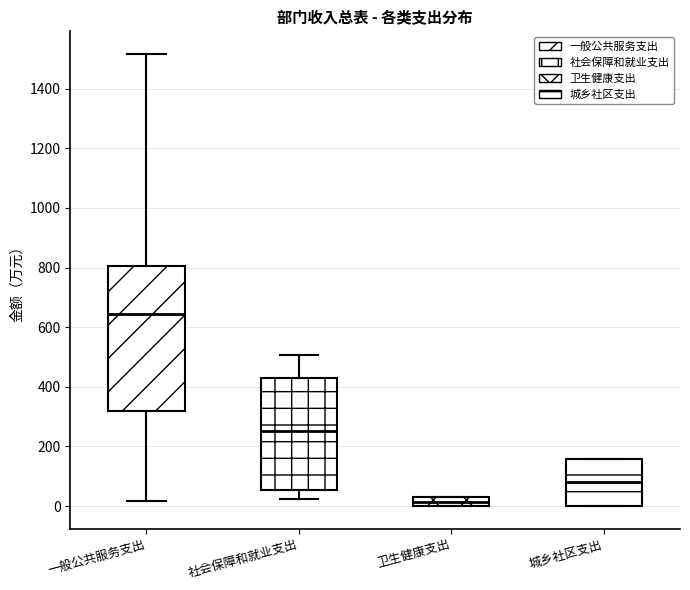

Reading left to right, transcribe this box plot: for each box, give where its median line is, the range the box spans, and where its two whiskers end, as read against the y-axis. The values are not printed on the chart, so give them approximately, as read against the axis.

一般公共服务支出: median 640, box 320 to 800, whiskers 20 to 1520
社会保障和就业支出: median 260, box 60 to 420, whiskers 20 to 500
卫生健康支出: median 20, box 0 to 40, whiskers 0 to 40
城乡社区支出: median 80, box 0 to 160, whiskers 0 to 160